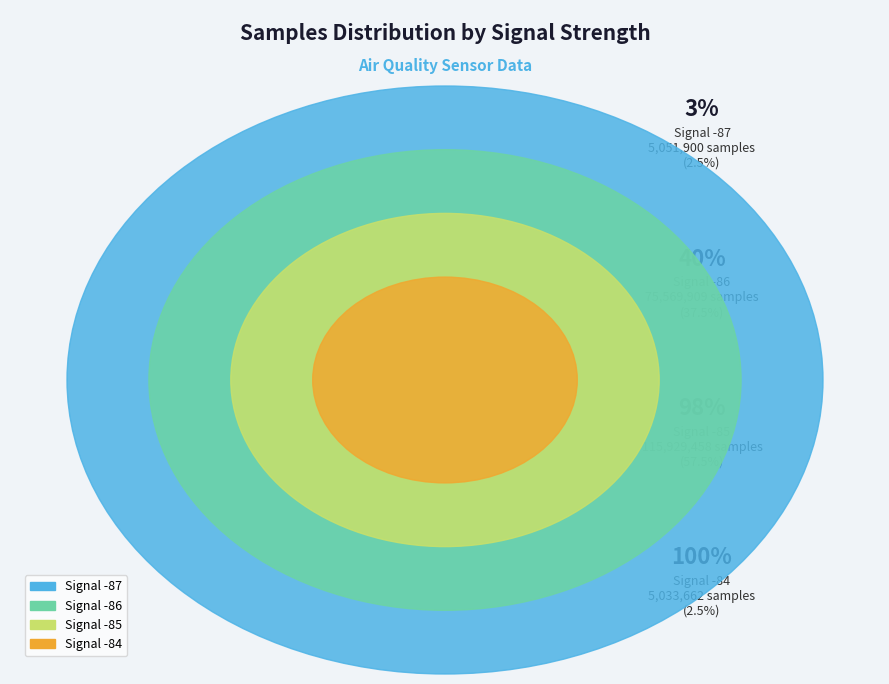

Does any single category account for the majority?

No